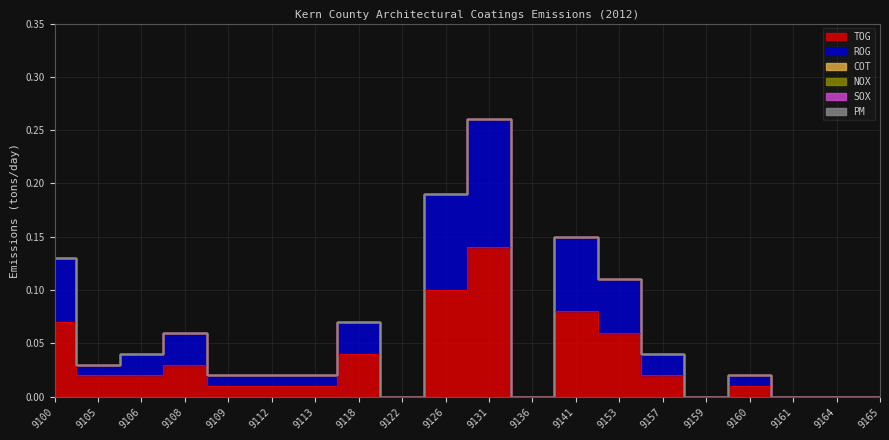

Which series has the widest spread of values?

TOG